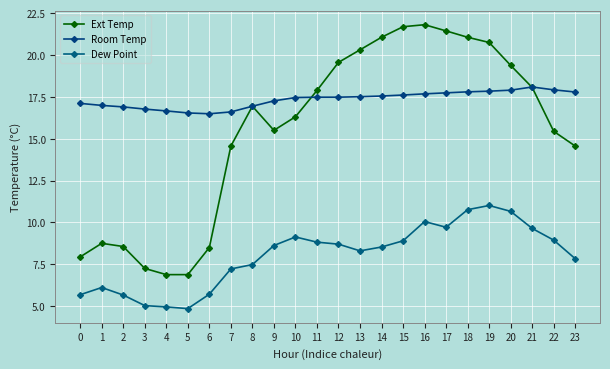

Reading left to right, extract all data points from this chart.

Ext Temp: 0=7.9	1=8.8	2=8.6	3=7.2	4=6.9	5=6.9	6=8.5	7=14.6	8=16.9	9=15.5	10=16.3	11=17.9	12=19.6	13=20.3	14=21.1	15=21.7	16=21.8	17=21.4	18=21.1	19=20.8	20=19.4	21=18.1	22=15.4	23=14.6
Room Temp: 0=17.1	1=17.0	2=16.9	3=16.8	4=16.7	5=16.5	6=16.5	7=16.6	8=16.9	9=17.3	10=17.5	11=17.5	12=17.5	13=17.5	14=17.6	15=17.6	16=17.7	17=17.7	18=17.8	19=17.8	20=17.9	21=18.1	22=17.9	23=17.8
Dew Point: 0=5.7	1=6.1	2=5.7	3=5.0	4=5.0	5=4.8	6=5.7	7=7.2	8=7.5	9=8.6	10=9.1	11=8.8	12=8.7	13=8.3	14=8.5	15=8.9	16=10.1	17=9.7	18=10.8	19=11.0	20=10.7	21=9.6	22=8.9	23=7.8